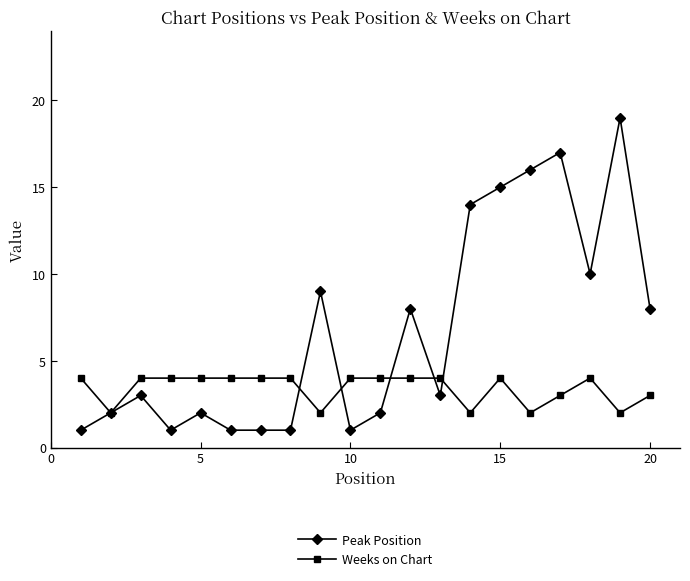

What is the maximum value shown in the chart?

19